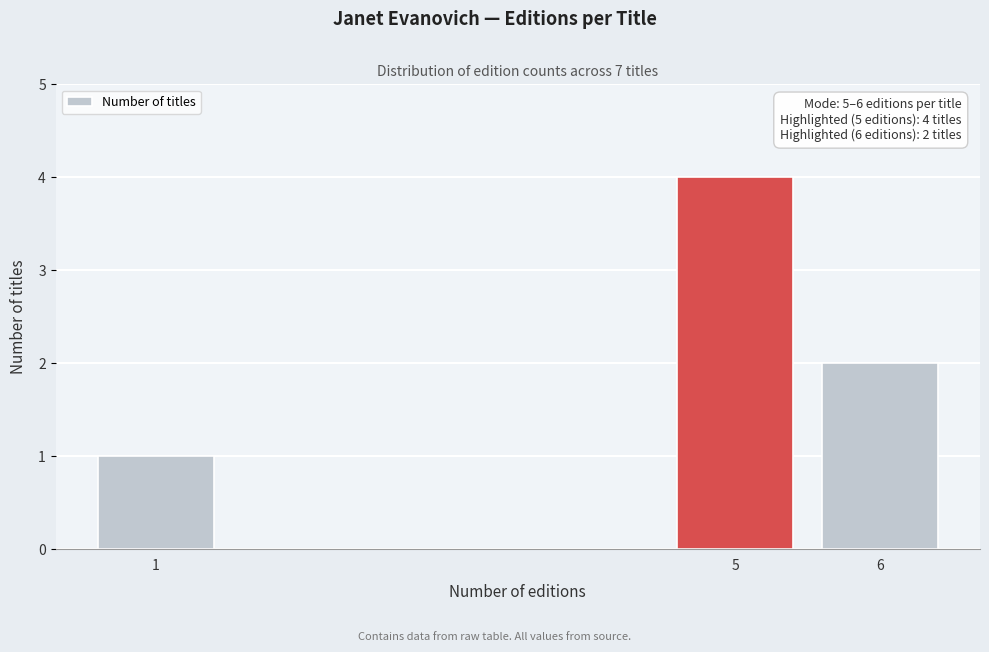

Reading left to right, what are all the values shown in this chart?

1=1	5=4	6=2